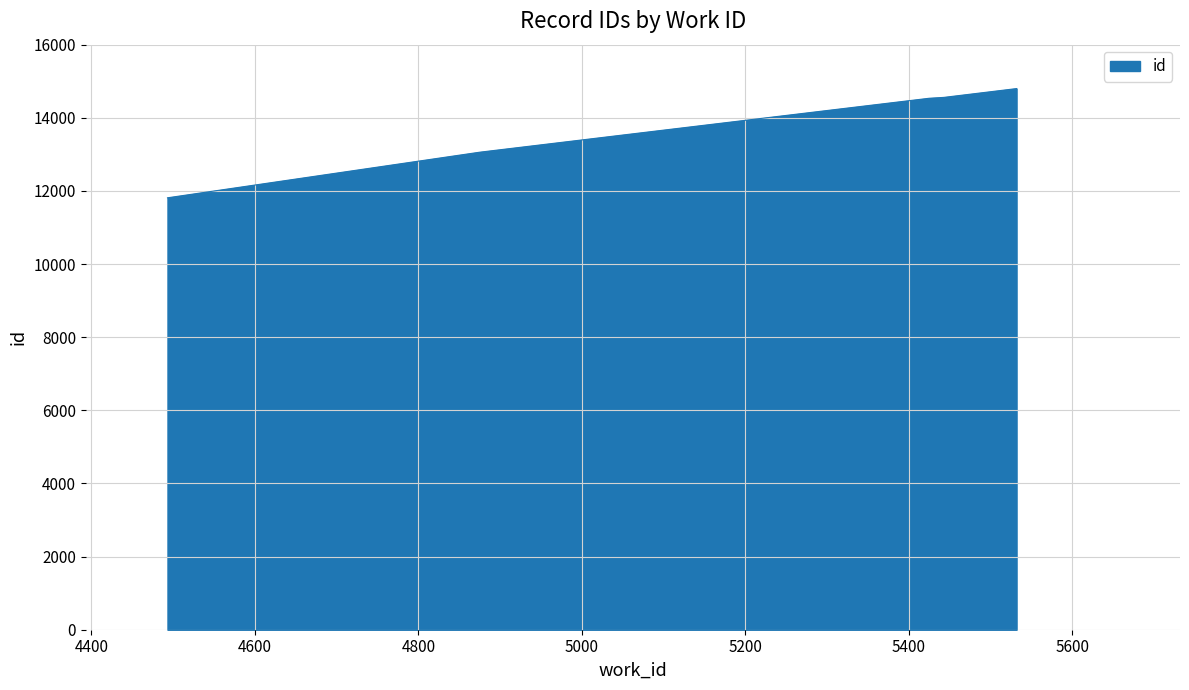

What is the difference between the maximum and minimum values?

2987